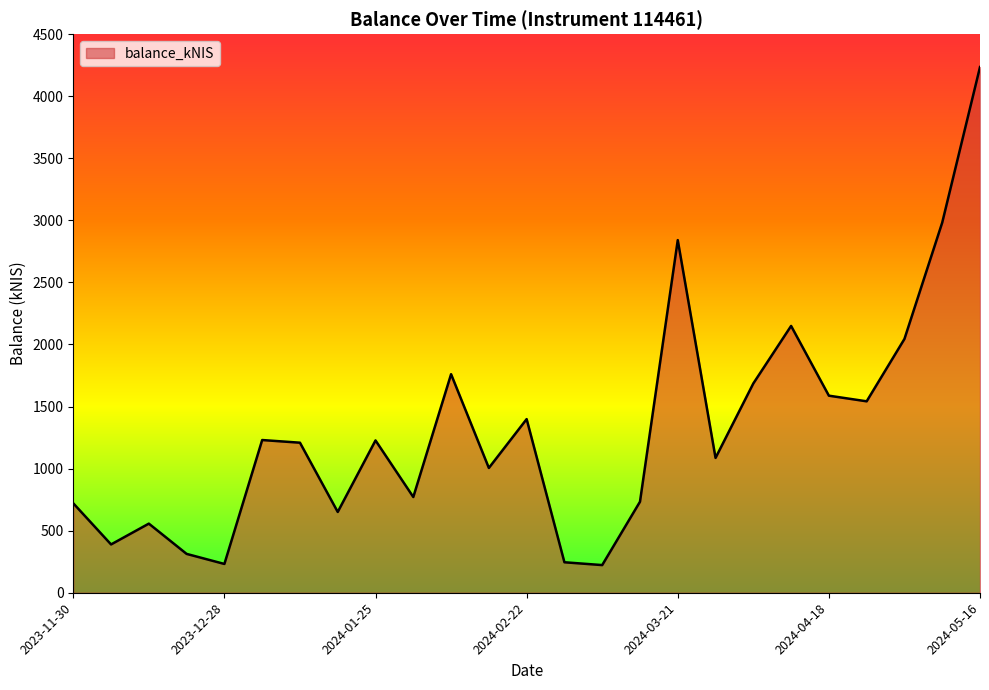

How many series are shown in this chart?

1